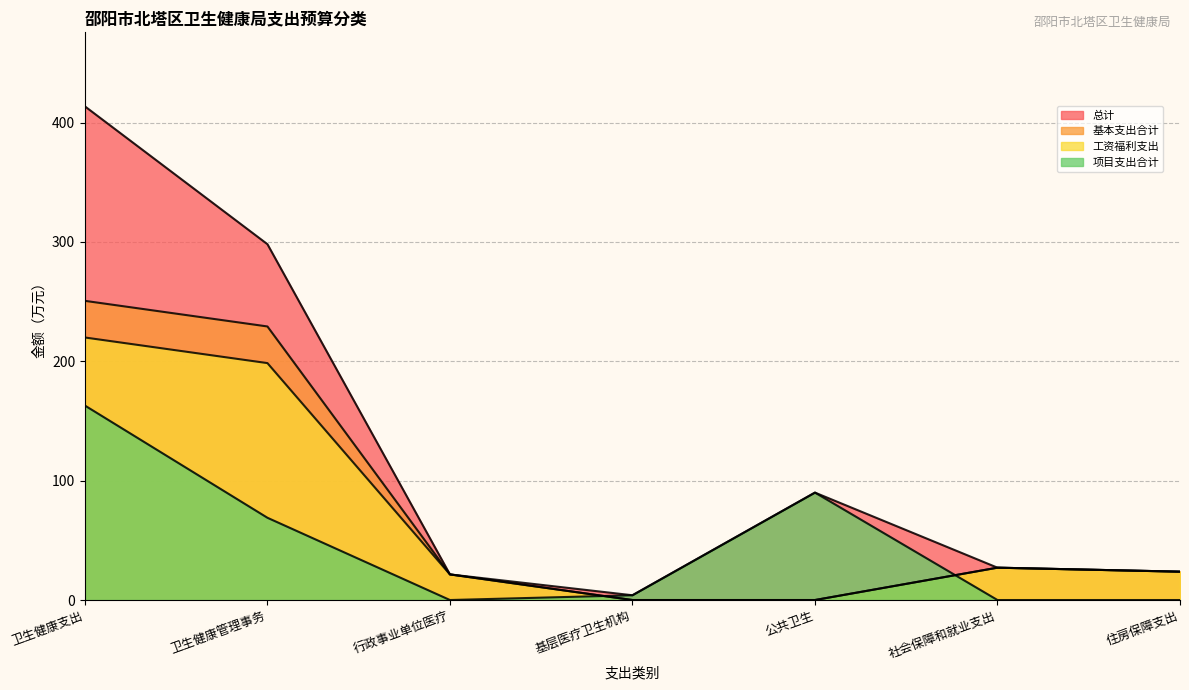

True or false: 总计 and 基本支出合计 intersect in this chart.

False